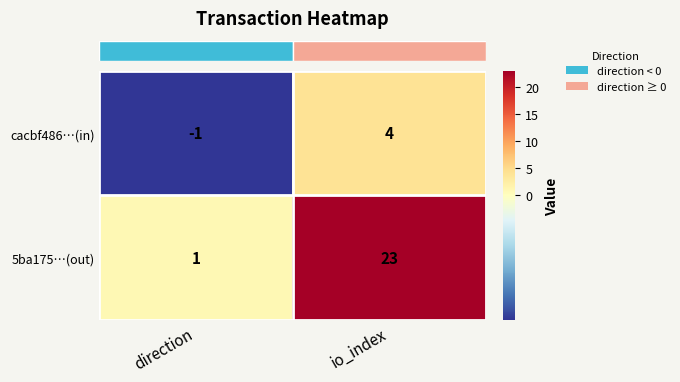

At direction, list the series in order from largest to smallest.

5ba175…(out), cacbf486…(in)